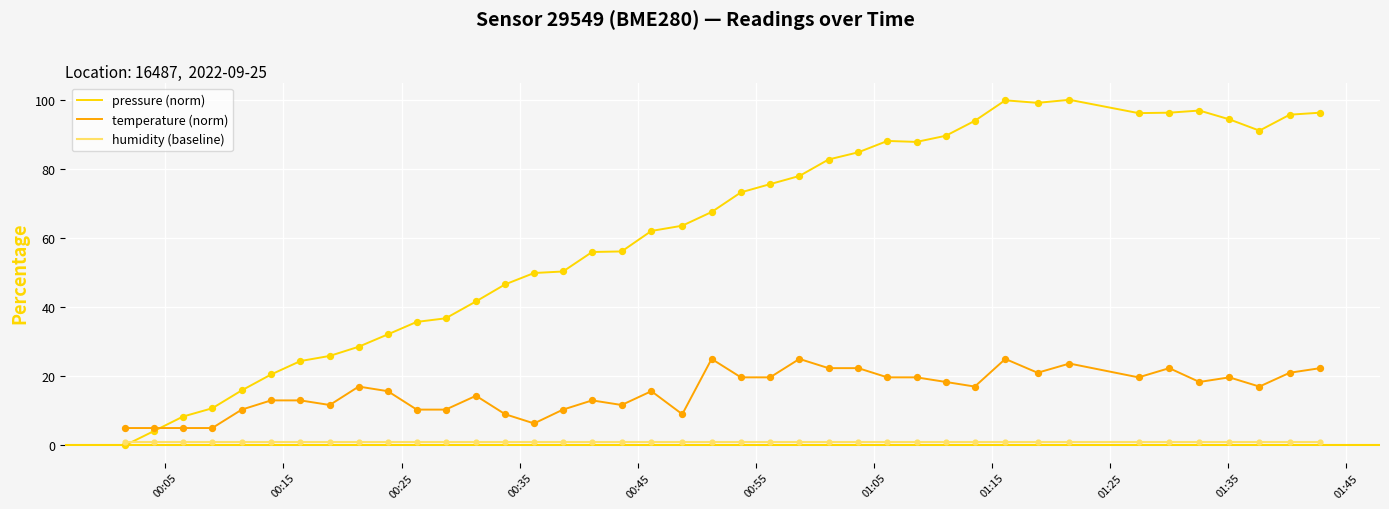

Which series has the widest spread of values?

pressure (norm)